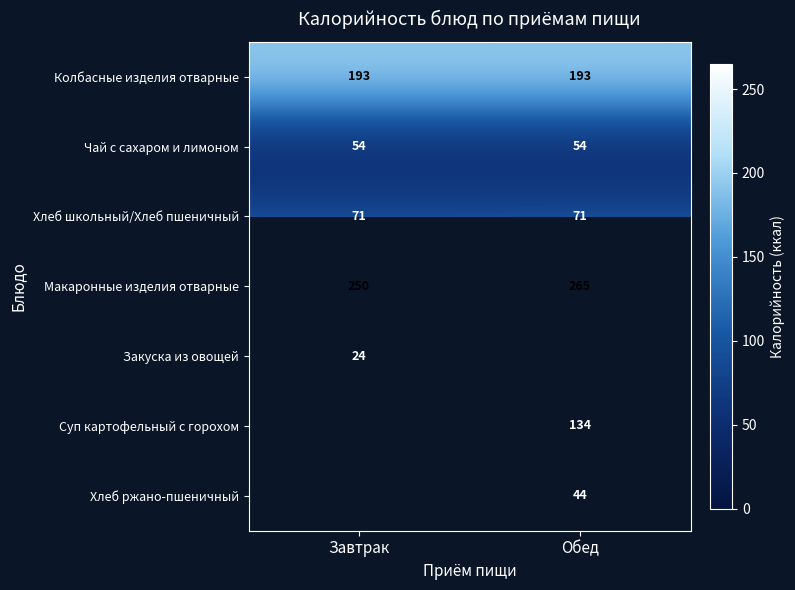

How many distinct data groups are displayed?

7